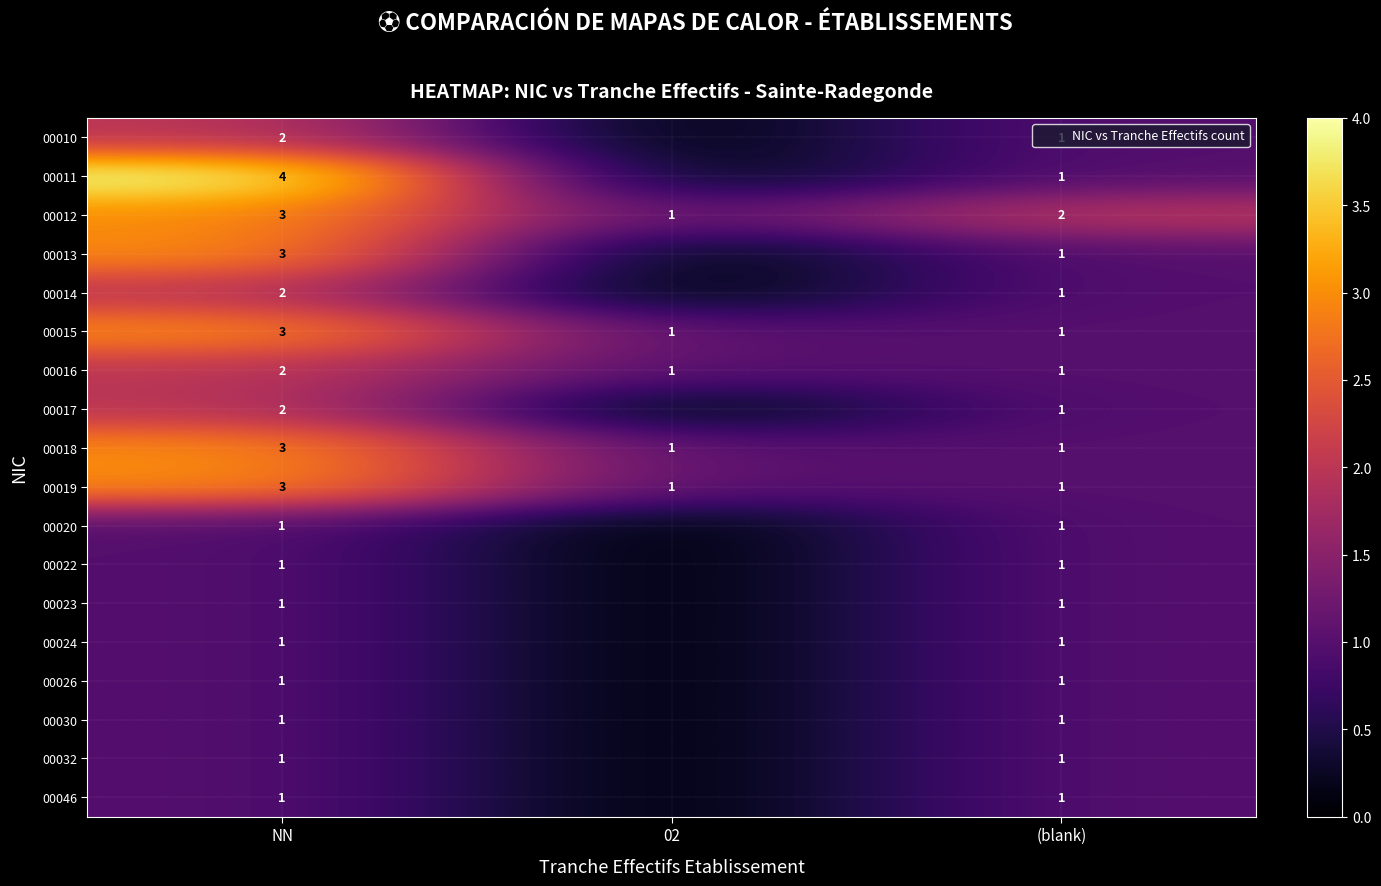

Between (blank) and 02, which is larger?

(blank)